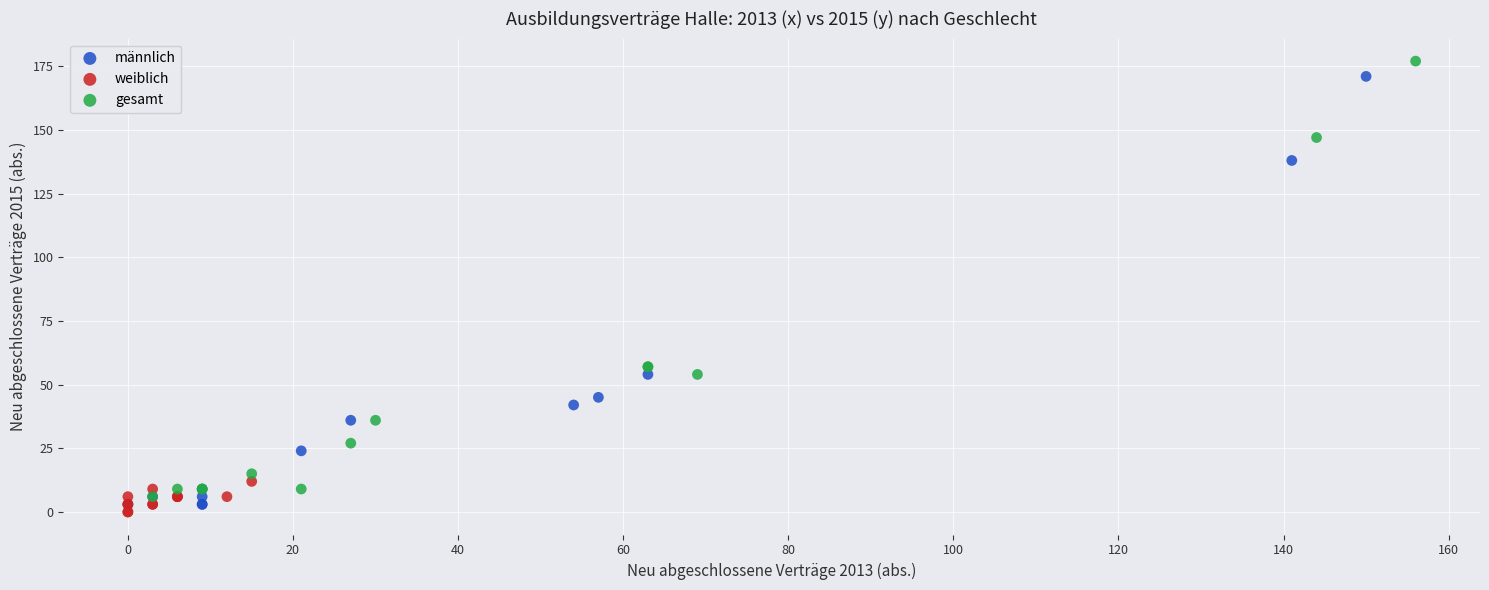

What are all the series names shown in the legend?

männlich, weiblich, gesamt